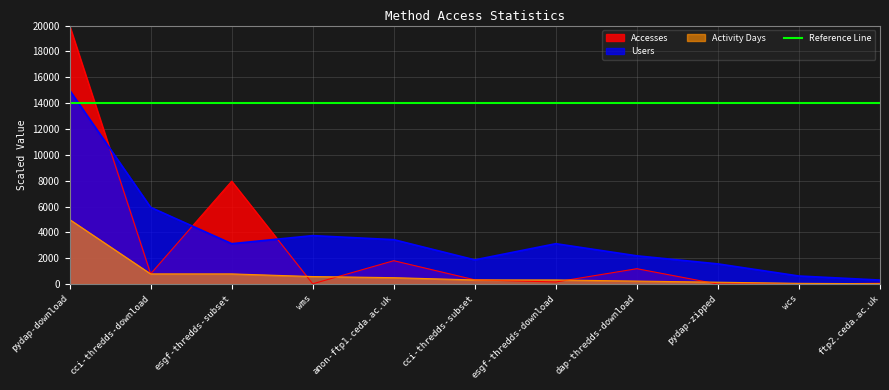

Rank the categories by Accesses value from lowest to highest.

wcs, pydap-zipped, wms, ftp2.ceda.ac.uk, esgf-thredds-download, cci-thredds-subset, cci-thredds-download, dap-thredds-download, anon-ftp1.ceda.ac.uk, esgf-thredds-subset, pydap-download